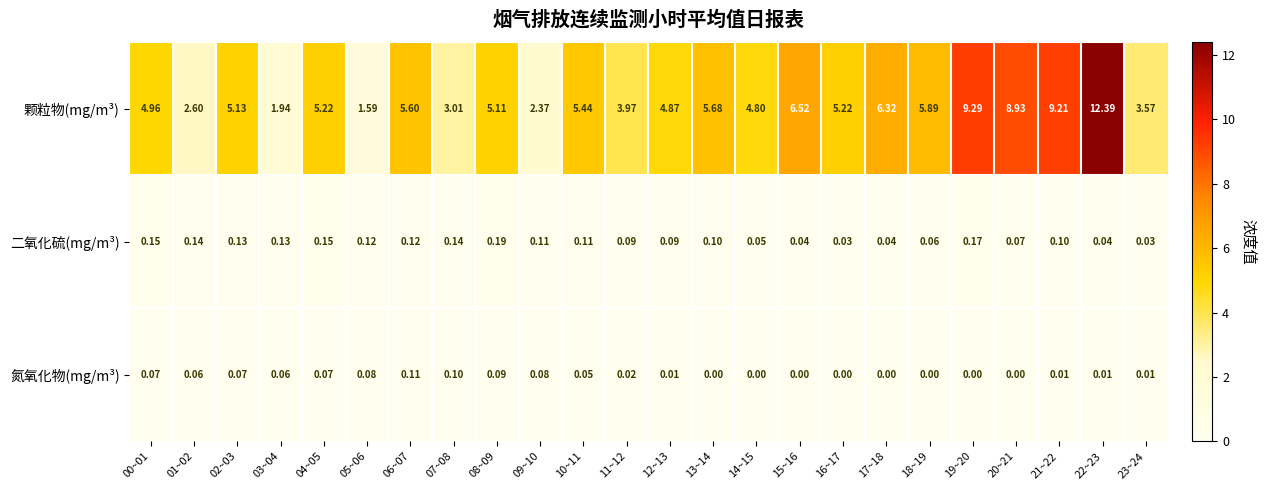

Which series has the largest range (max minus min)?

颗粒物(mg/m³)